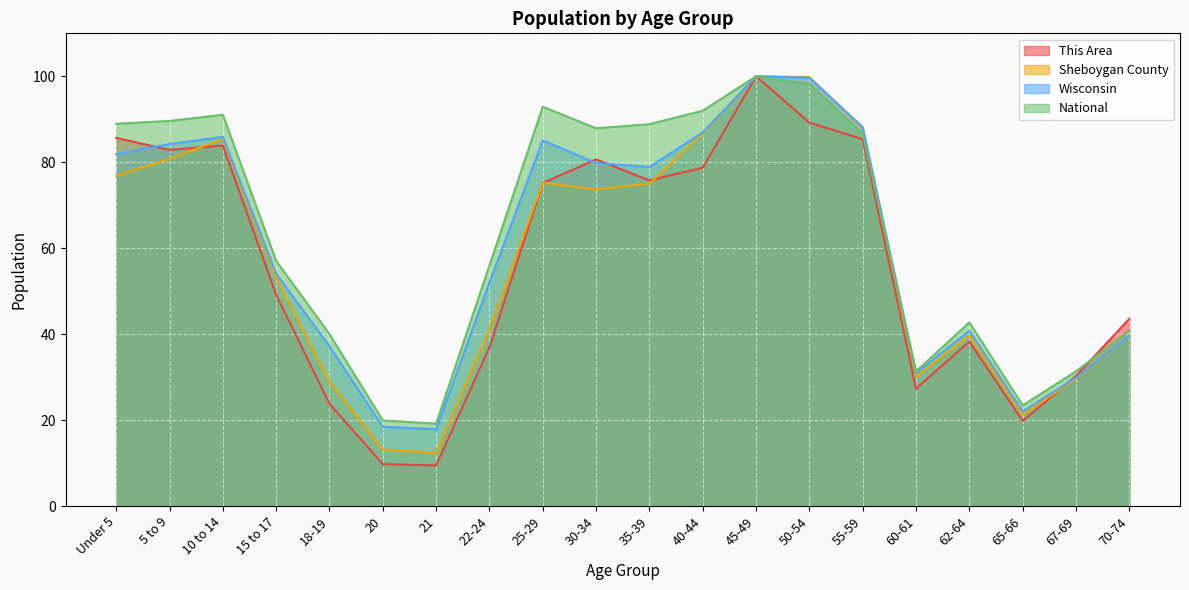

At which category is the sum across all series the highest?

45-49